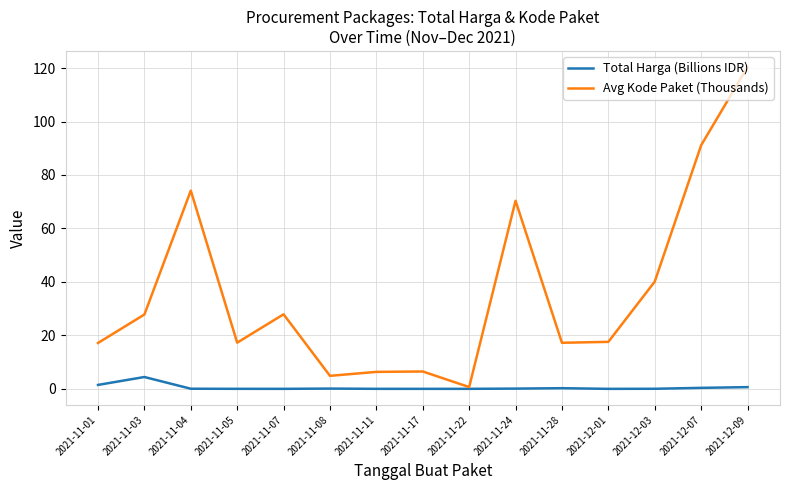

True or false: Avg Kode Paket (Thousands) has more than 2 points higher than both neighbors.

True